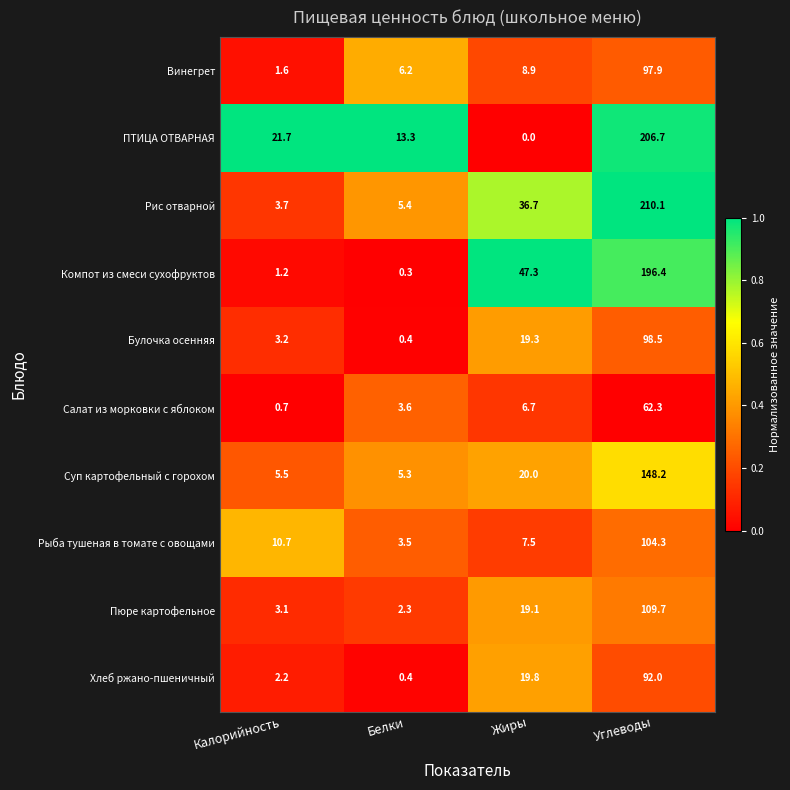

Where does the Пюре картофельное series first go above 19?

Жиры